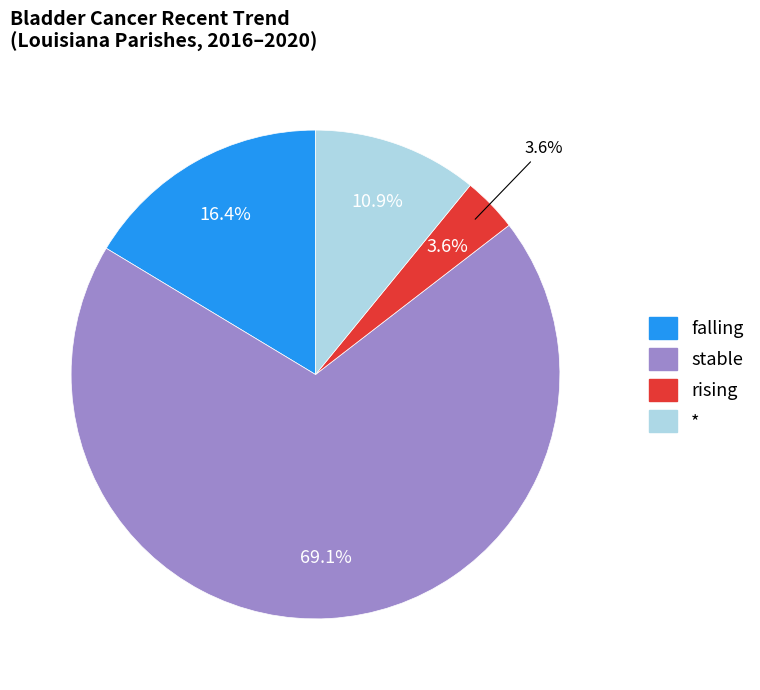

Does stable account for over 50% of the chart?

Yes